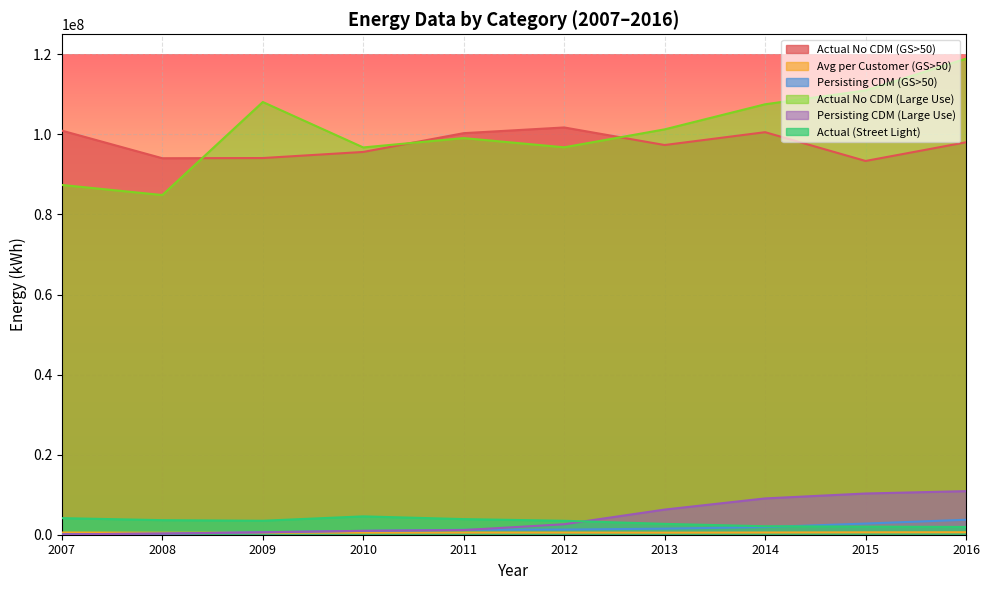

Between 2015 and 2013, which is larger?

2013